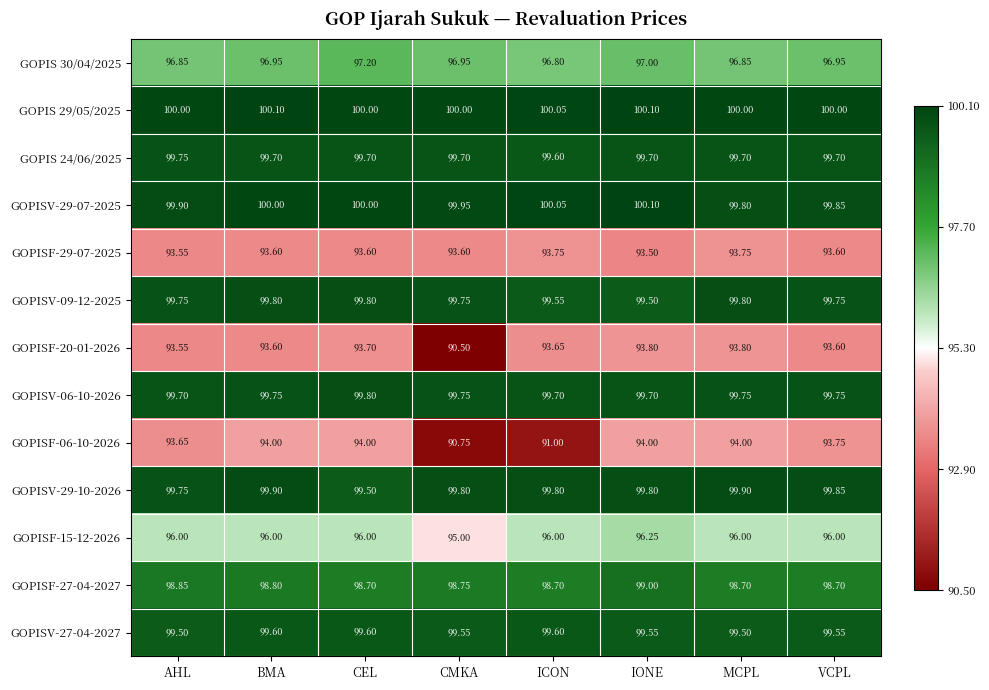

At how many categories does at least one series exceed 96?

8